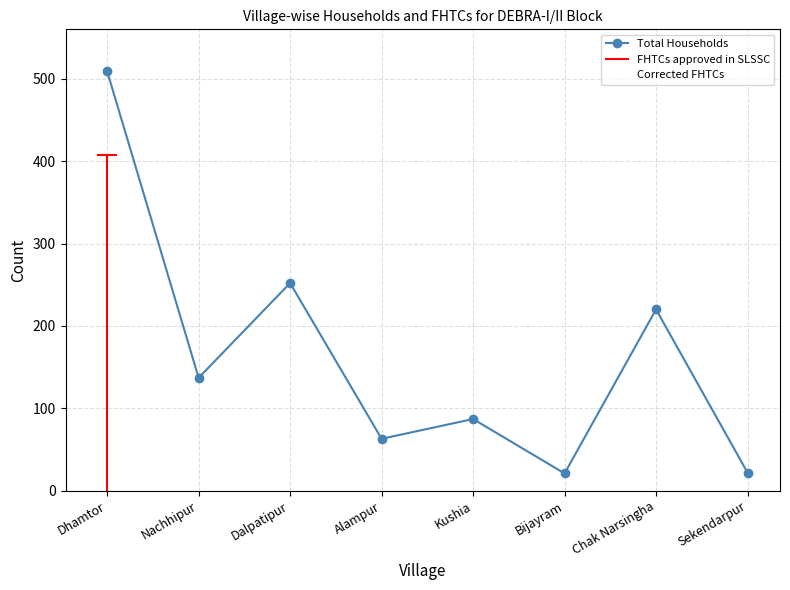

True or false: Corrected FHTCs has a value of 0 at Nachhipur.

True